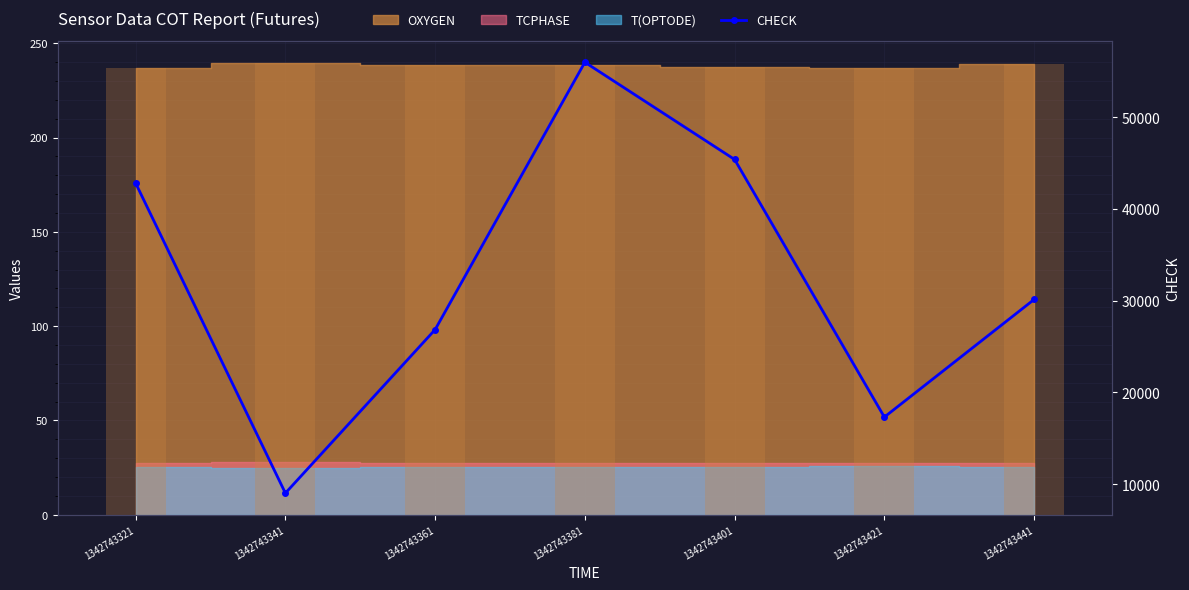

What is the minimum value shown in the chart?

9014